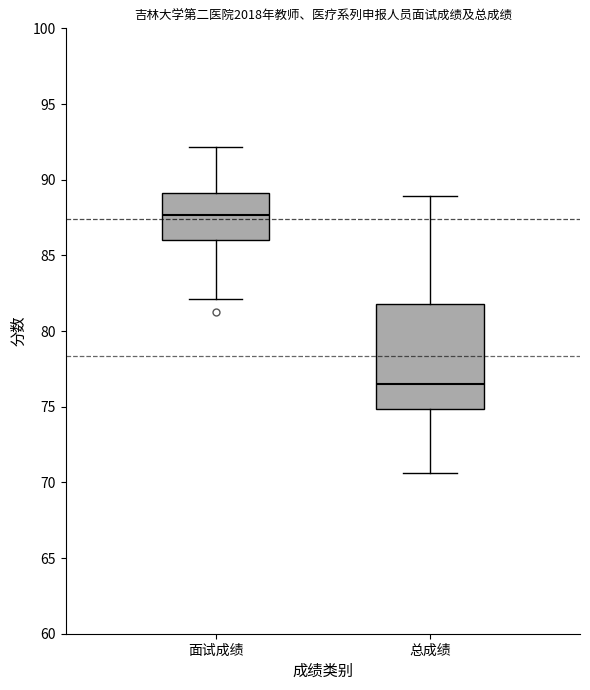

Reading left to right, read every box against the y-axis: the position of its median line, the range the box covers, and the ends of its whiskers. The values are not printed on the chart, so give them approximately, as read against the axis.

面试成绩: median 87.5, box 86.0 to 89.0, whiskers 82.0 to 92.0
总成绩: median 76.5, box 75.0 to 82.0, whiskers 70.5 to 89.0